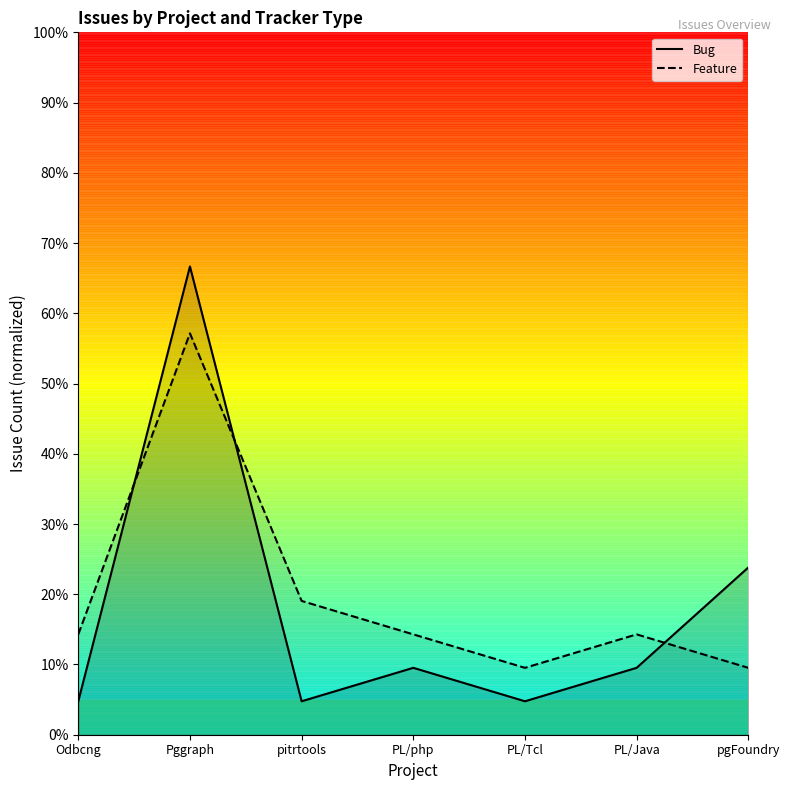

Reading right to left, transcribe all the data shown in this chart.

Bug: pgFoundry=0.2	PL/Java=0.1	PL/Tcl=0.0	PL/php=0.1	pitrtools=0.0	Pggraph=0.7	Odbcng=0.0
Feature: pgFoundry=0.1	PL/Java=0.1	PL/Tcl=0.1	PL/php=0.1	pitrtools=0.2	Pggraph=0.6	Odbcng=0.1